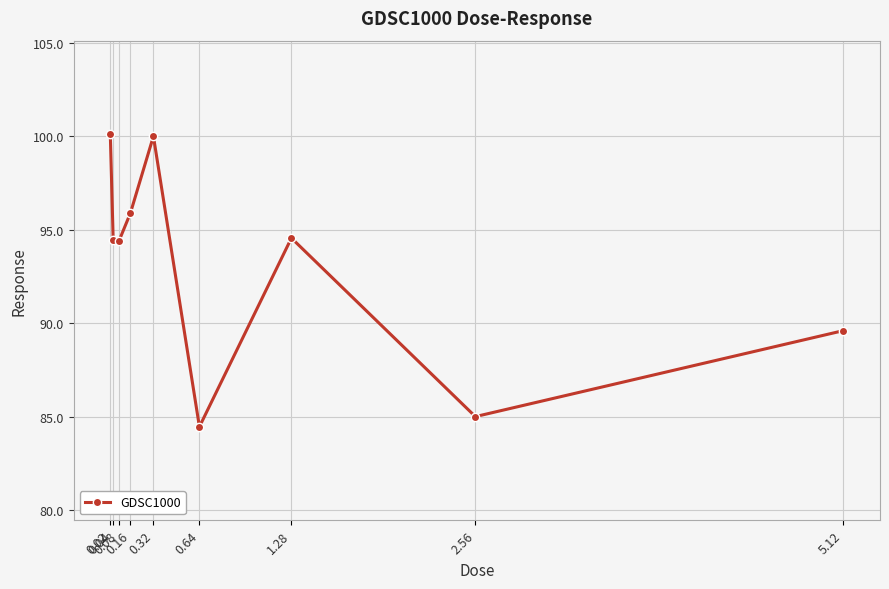

What is the difference between the maximum and minimum values?

15.6